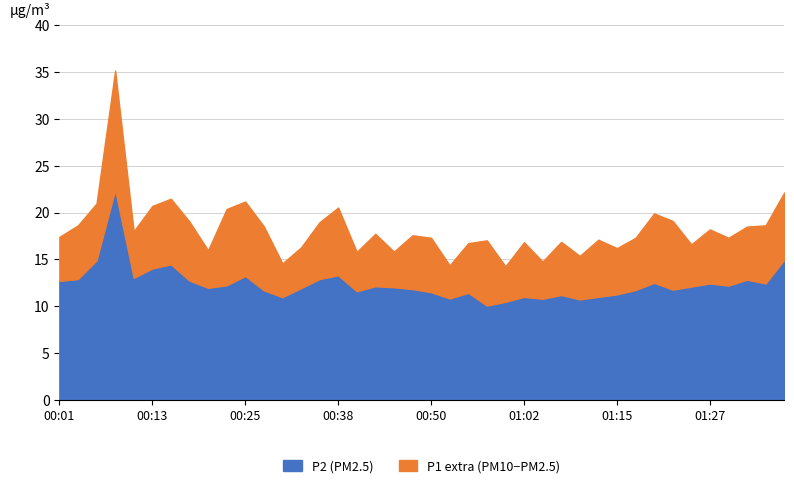

Reading right to left, what are all the values shown in this chart?

P1: 22.1	18.6	18.5	17.3	18.2	16.6	19.1	19.9	17.3	16.2	17.1	15.4	16.9	14.8	16.8	14.3	17.0	16.7	14.4	17.3	17.6	15.8	17.7	15.8	20.5	19.0	16.3	14.6	18.5	21.2	20.4	16.0	19.0	21.5	20.7	18.0	35.1	21.0	18.6	17.4
P2: 15.0	12.4	12.8	12.2	12.4	12.1	11.8	12.5	11.7	11.3	11.0	10.7	11.2	10.8	11.0	10.5	10.1	11.4	10.8	11.5	11.8	12.0	12.1	11.6	13.3	12.9	11.9	11.0	11.7	13.2	12.2	12.0	12.7	14.5	14.0	13.0	22.4	14.9	12.9	12.7